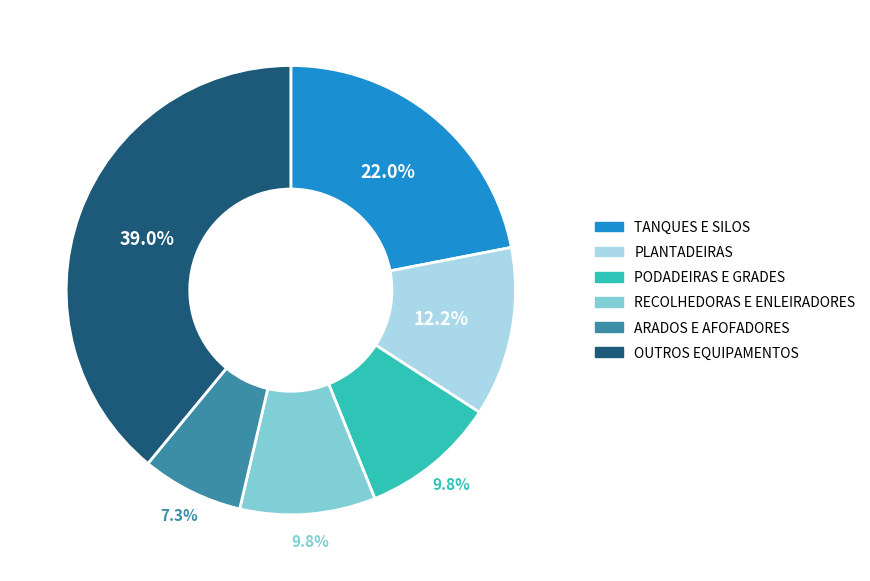

Does any single category account for the majority?

No